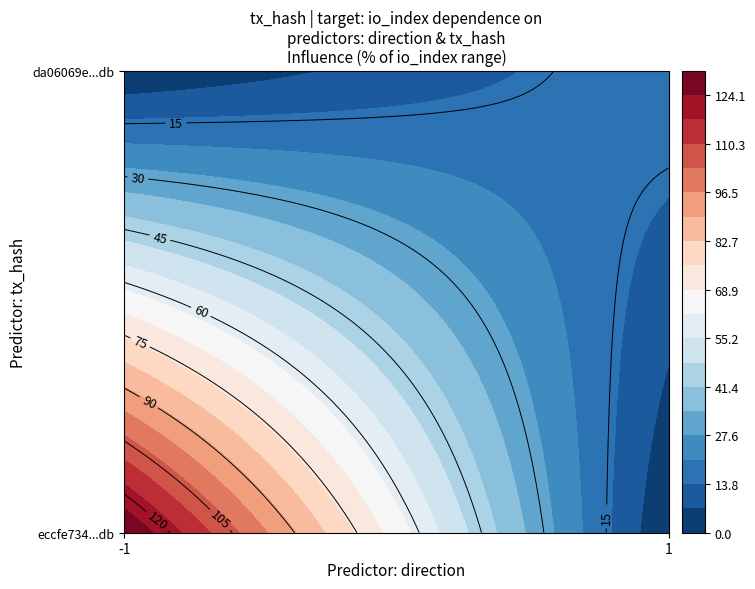

How many categories are shown in the chart?

2